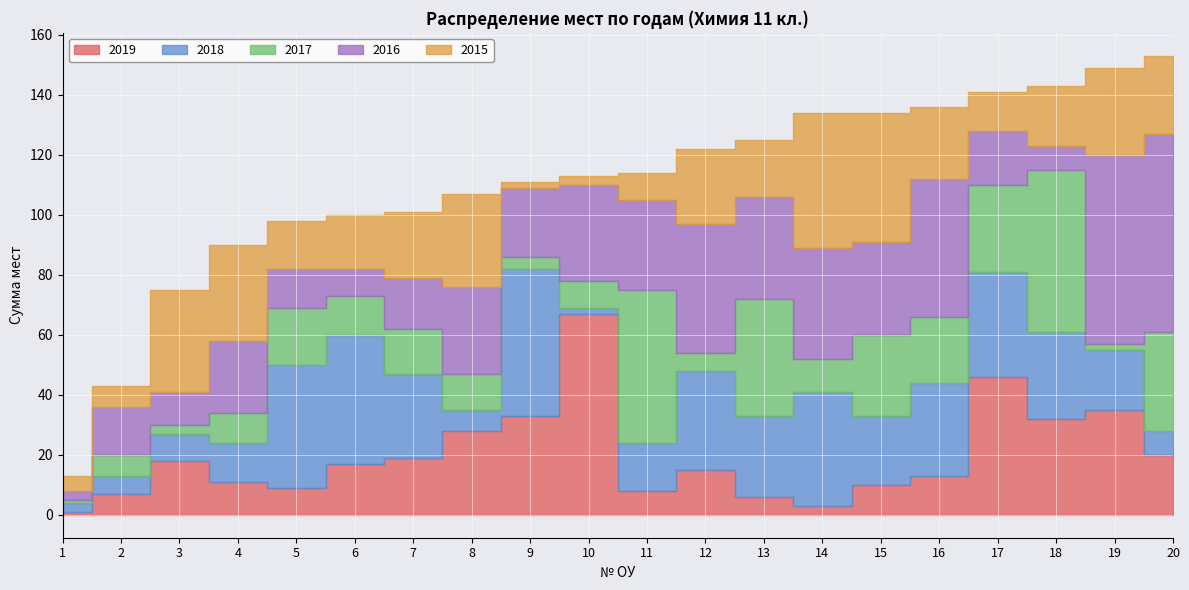

Which category has the lowest value in the 2017 series?

1